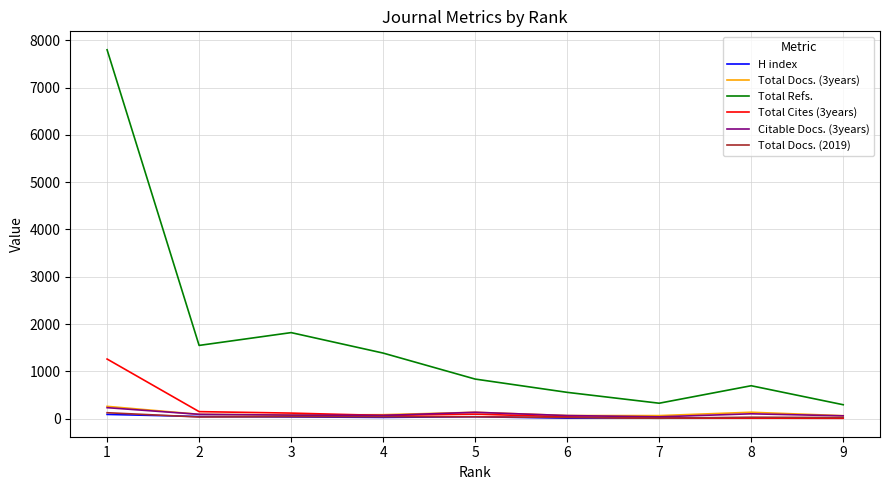

What is the difference between the second highest and second lowest values in the Total Refs. series?

1494